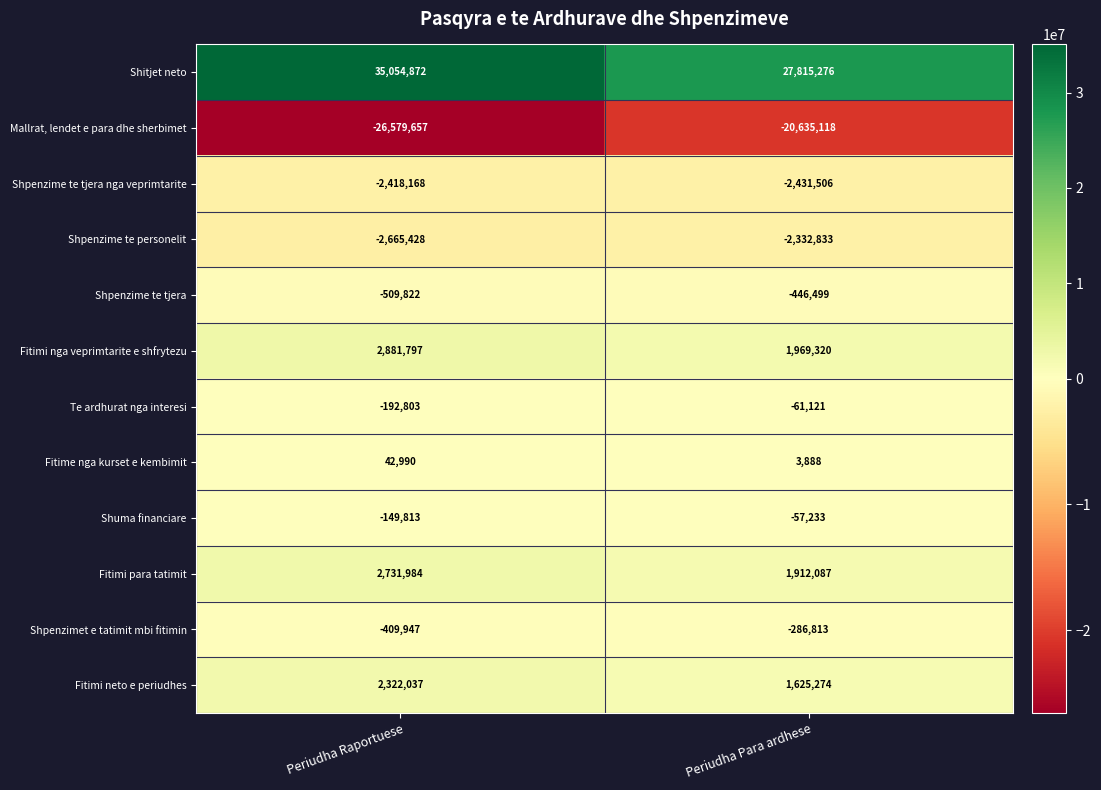

At which category is the sum across all series the highest?

Periudha Raportuese